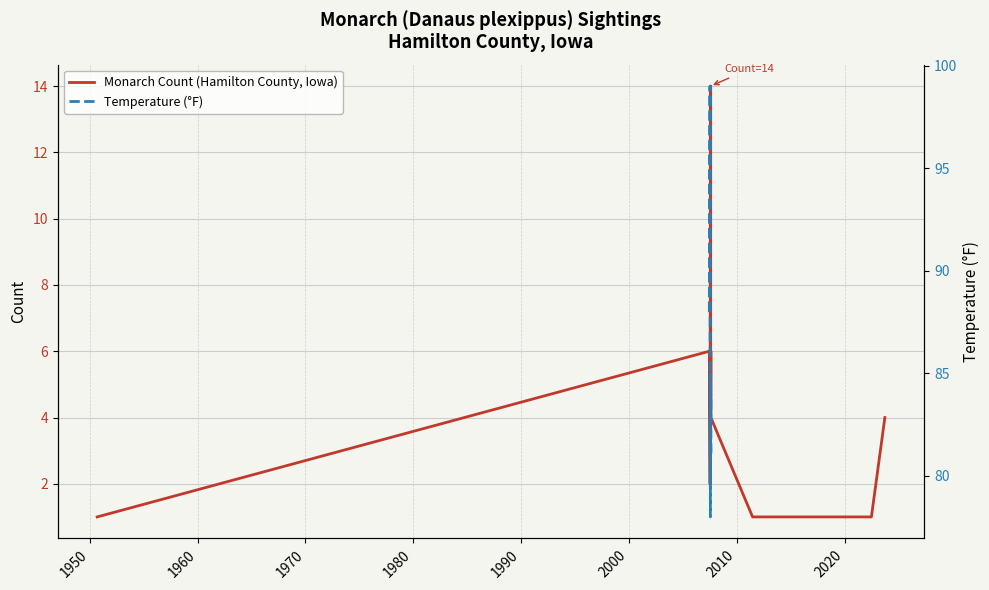

True or false: Temperature (°F) and Monarch Count (Hamilton County, Iowa) intersect in this chart.

False